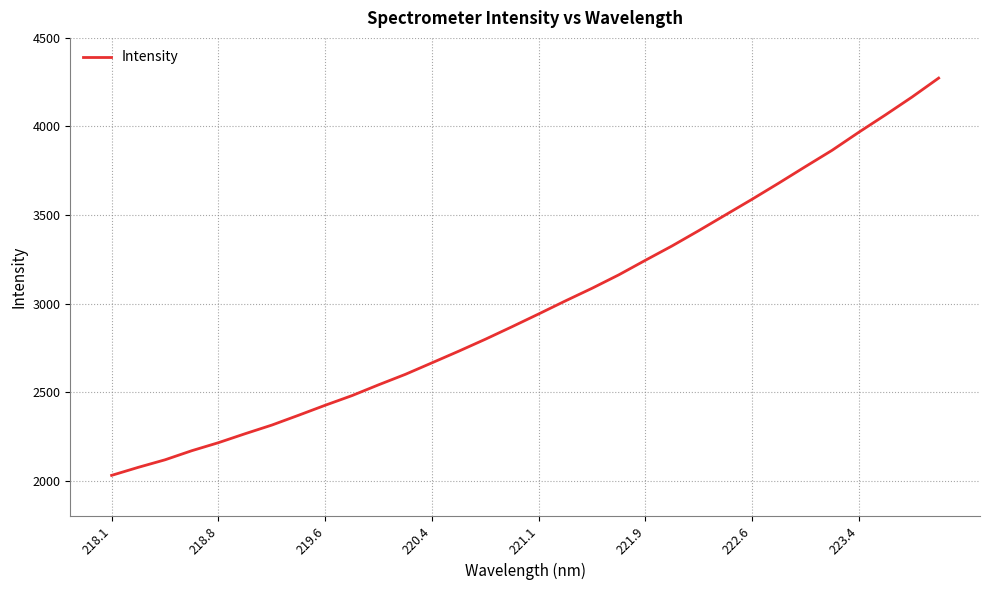

How many lines are shown in the chart?

1